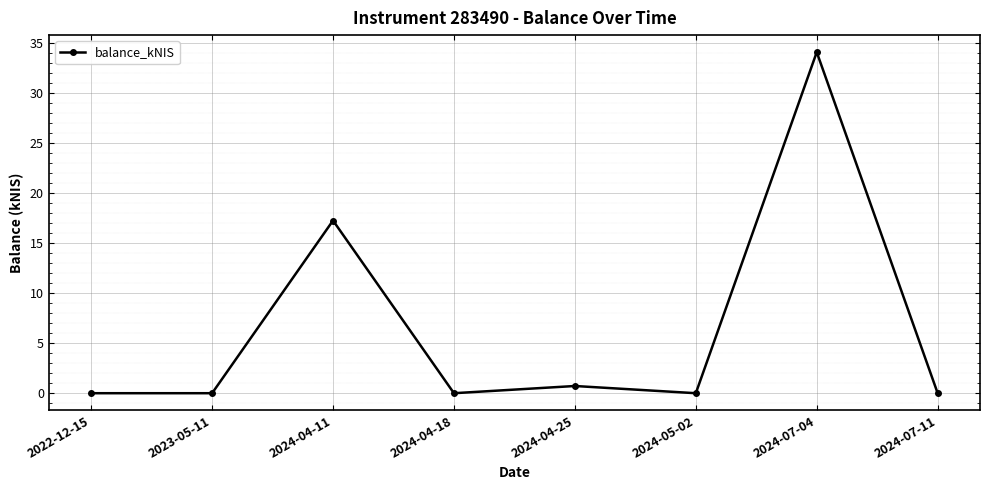

Where is the first local maximum?

2024-04-11